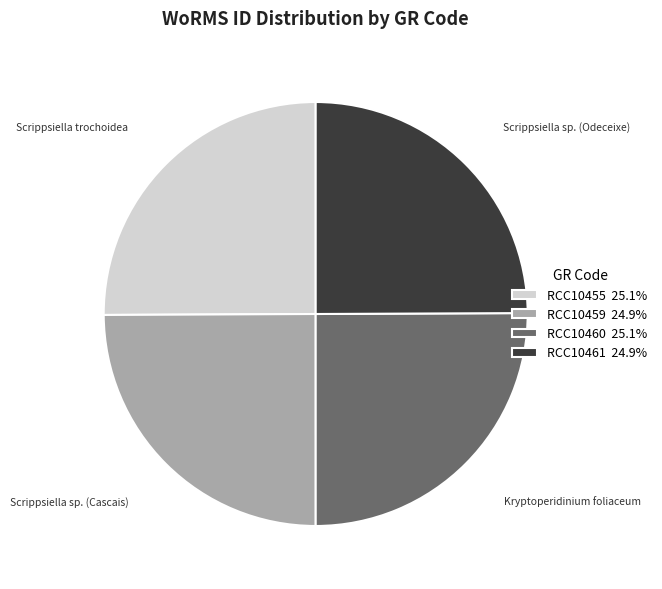

What is the ratio of the value at RCC10461 24.9% to the value at RCC10459 24.9%?

1.0